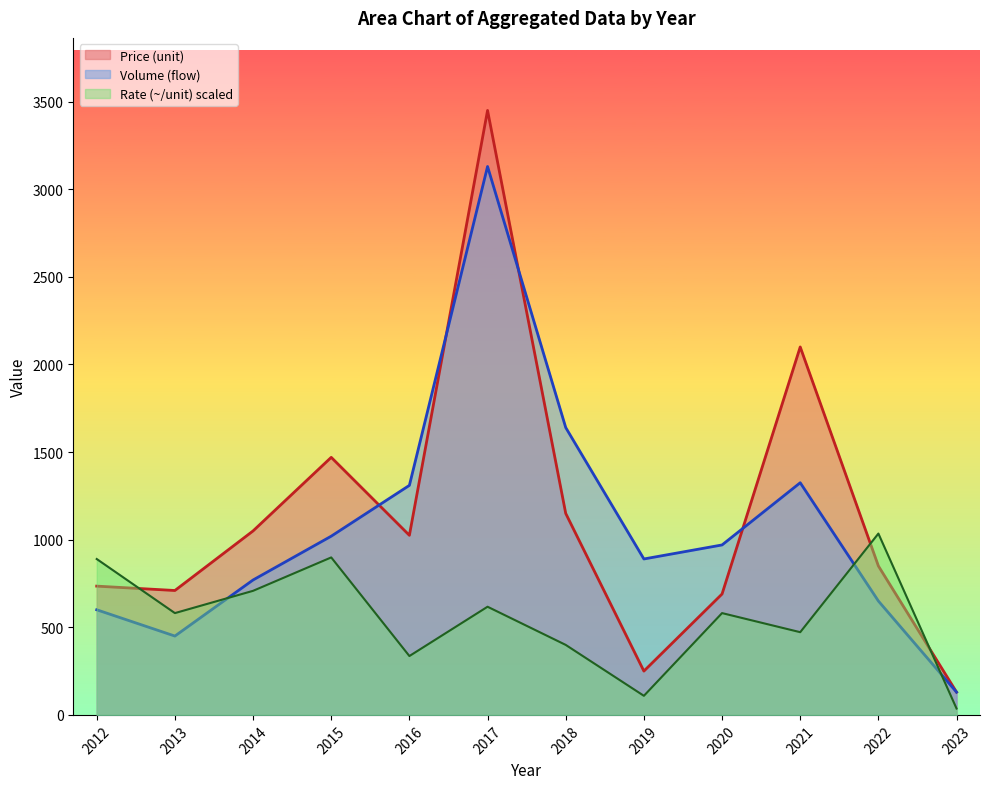

Reading left to right, list all the values displayed in this chart.

Volume (flow): 600.0	450.0	770.0	1020.0	1310.0	3130.0	1640.0	890.0	970.0	1325.0	650.0	130.0
Price (unit): 735.0	710.0	1050.0	1470.0	1025.0	3450.0	1150.0	250.0	690.0	2100.0	850.0	130.0
Rate (~/unit): 889.7	581.1	708.2	898.8	335.9	617.4	399.5	108.9	581.1	472.1	1035.0	36.3